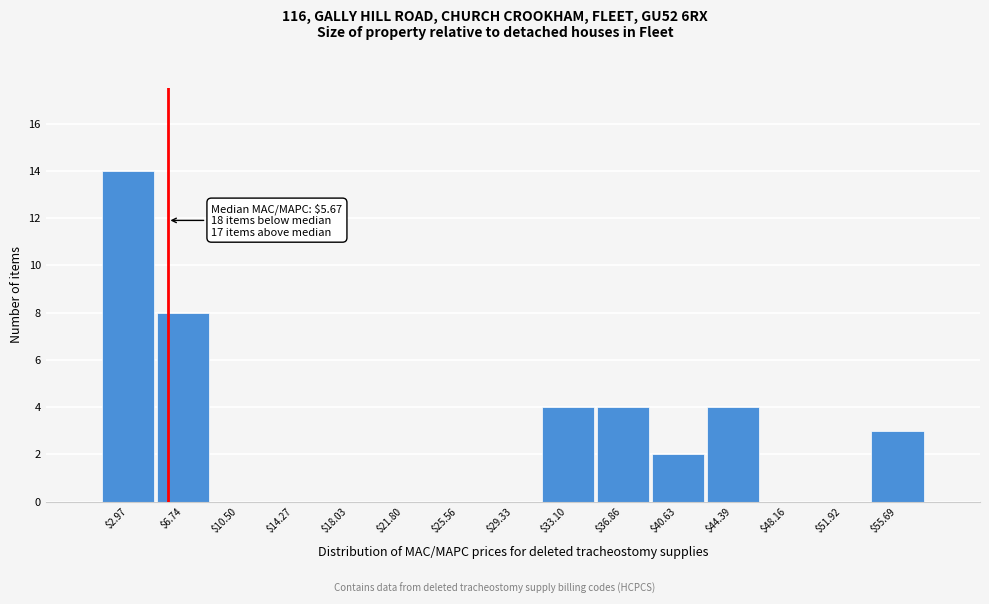

Over which range of the x-axis is the bar tallest?

1.0 to 5.0